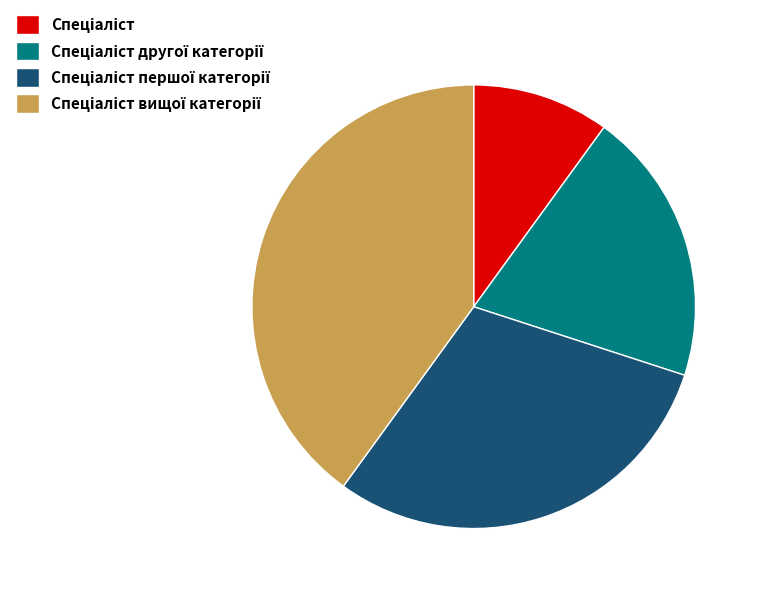

Is there a majority slice in this chart?

No